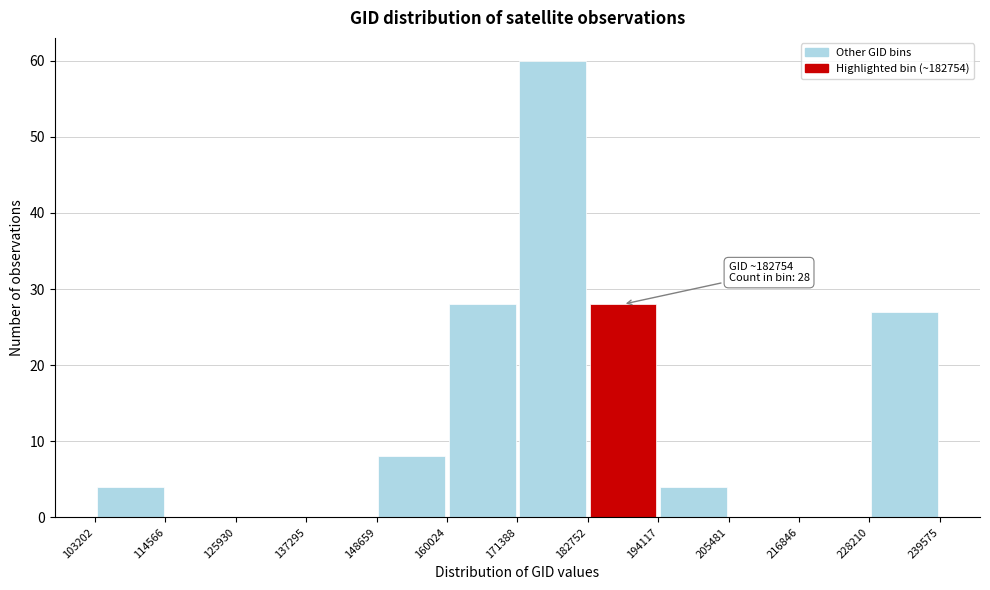

Over which range of the x-axis is the bar tallest?

171388 to 182752